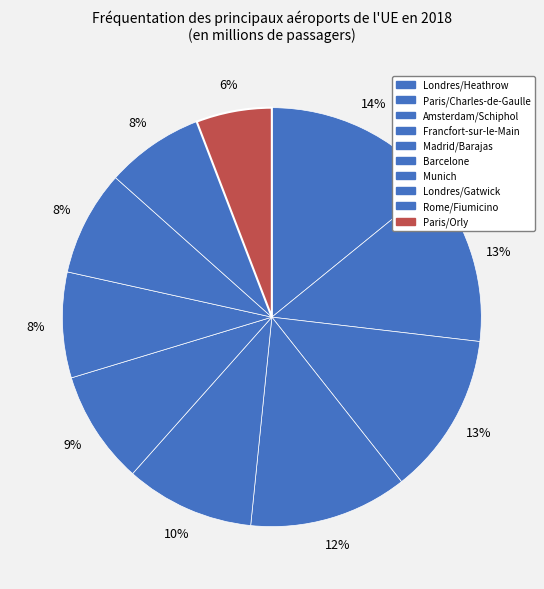

What percentage is the Madrid/Barajas slice, to the nearest percent?

10%